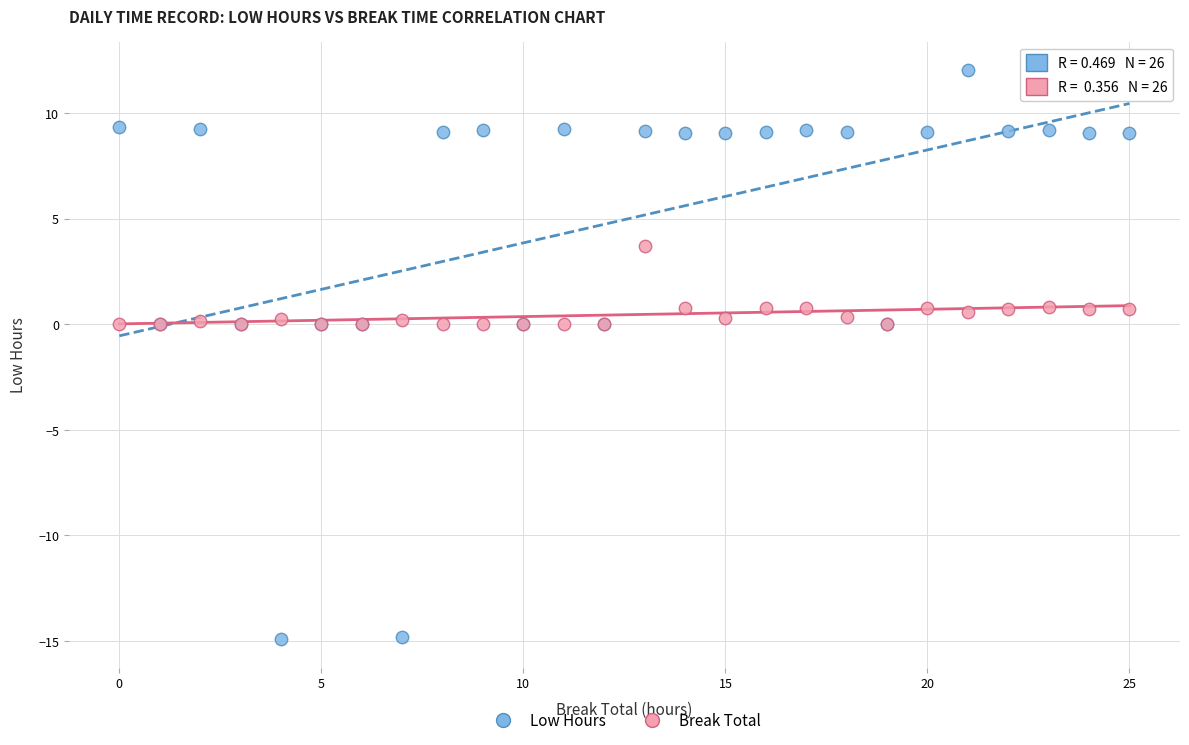

Which series reaches the minimum Y coordinate?

Low Hours